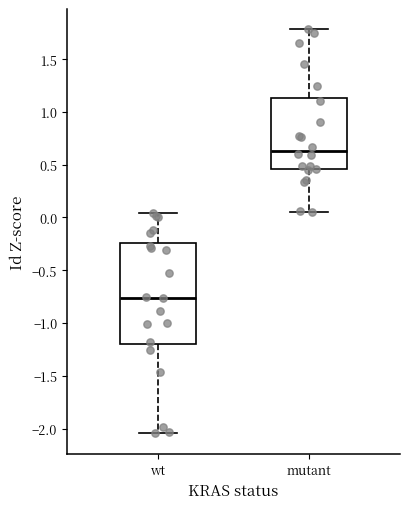

Where is the upper edge of the box for wt on the y-axis? The values are not printed on the chart, so give them approximately, as read against the axis.

-0.25